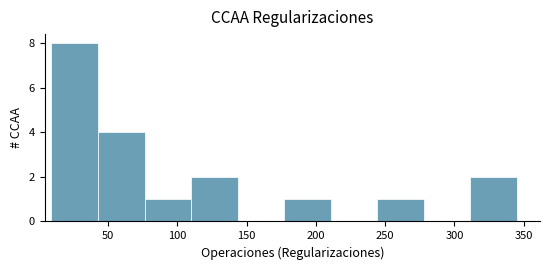

Which range on the x-axis has the tallest bar?

10 to 45